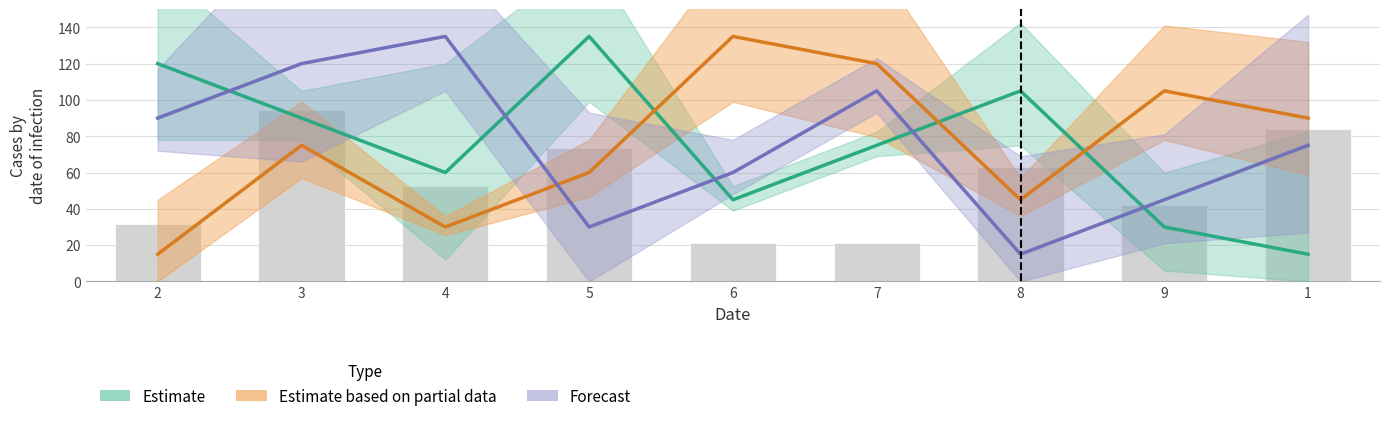

What is the average value?

53.7